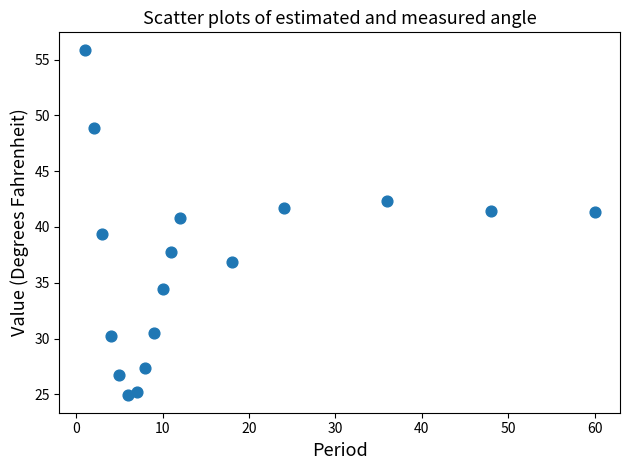

What is the range of X values (max minus min)?

59.0